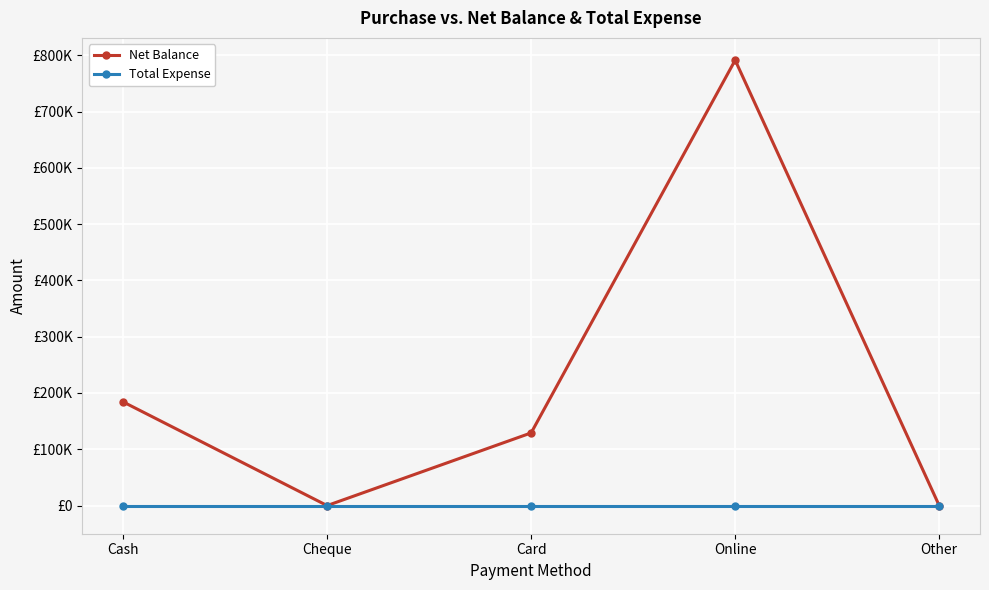

True or false: Total Expense and Net Balance intersect in this chart.

False